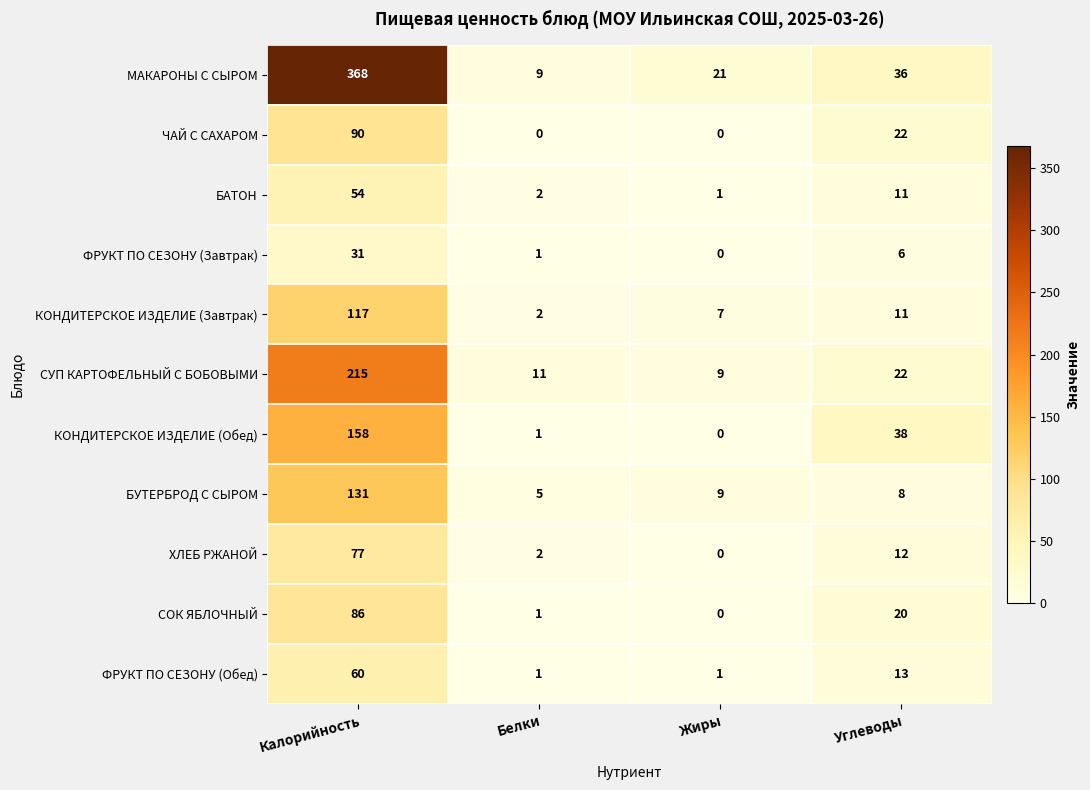

Which series has the largest total across all categories?

МАКАРОНЫ С СЫРОМ